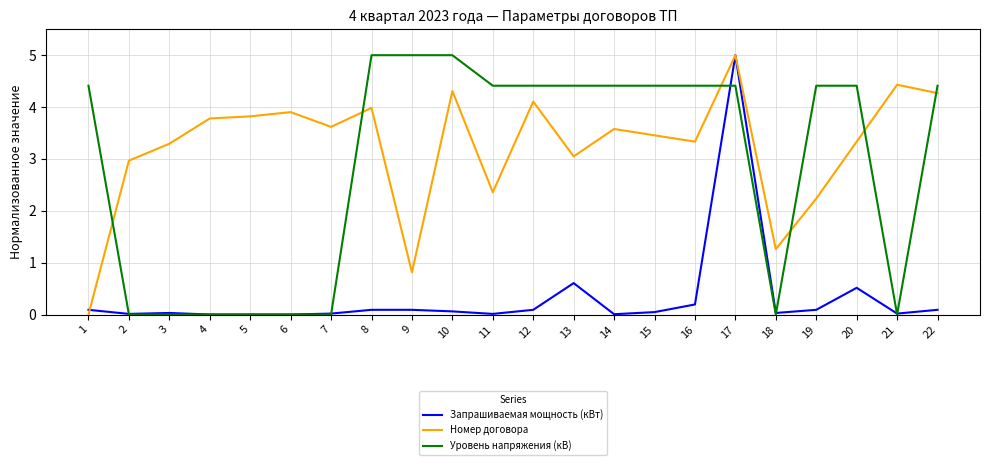

How many lines are shown in the chart?

3